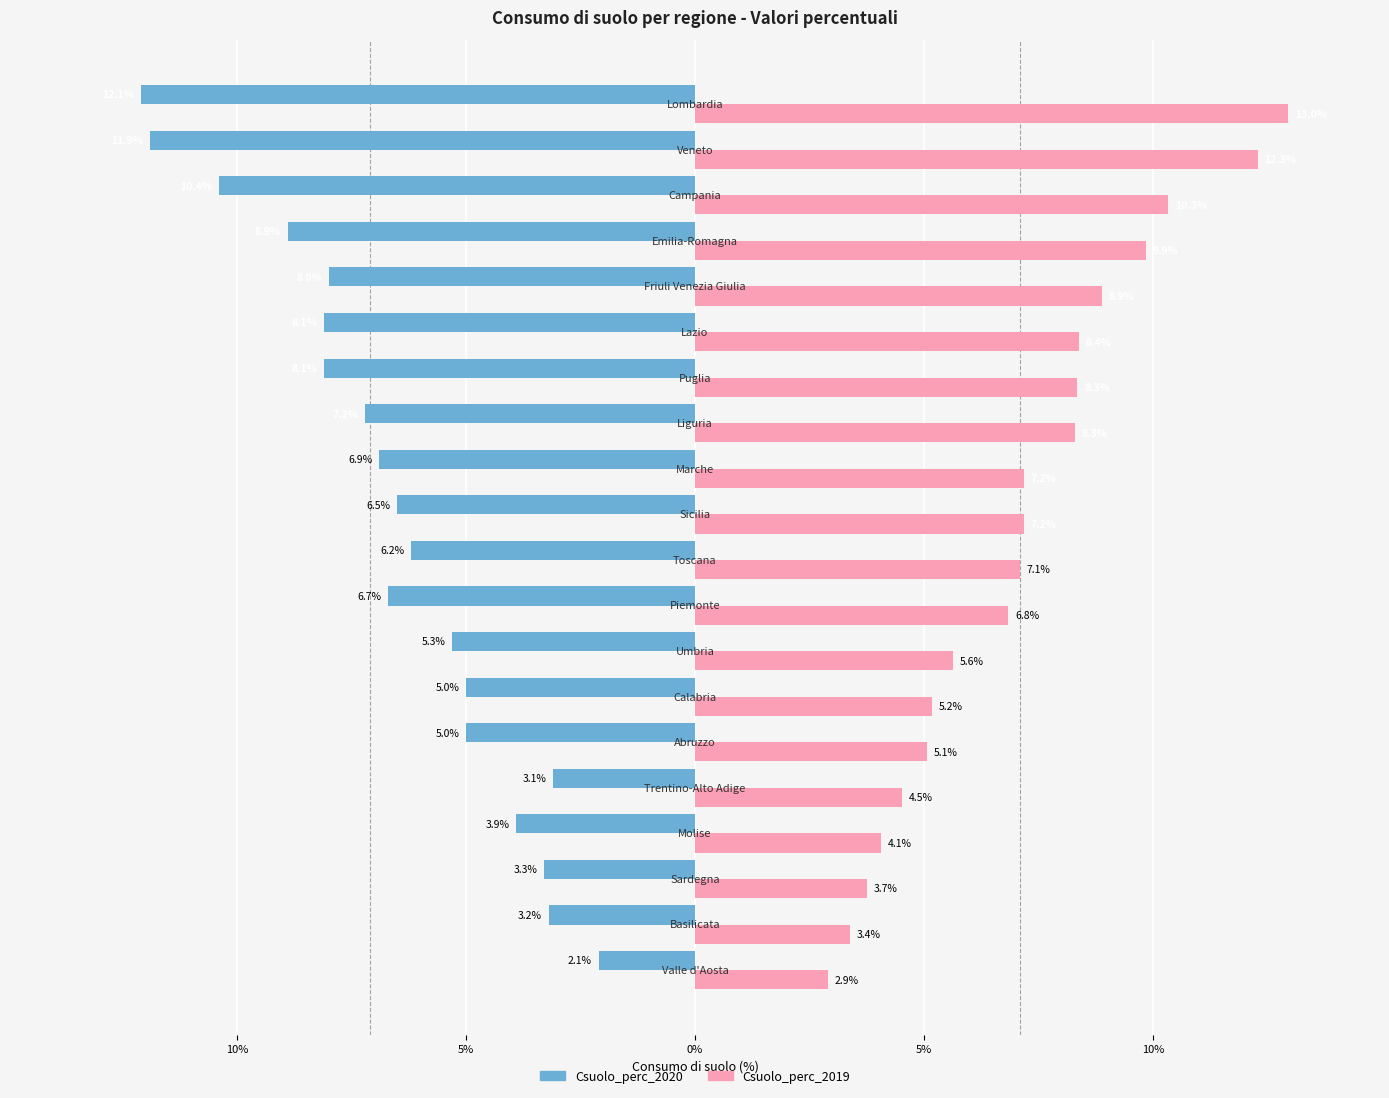

What is the maximum value shown in the chart?

13.0